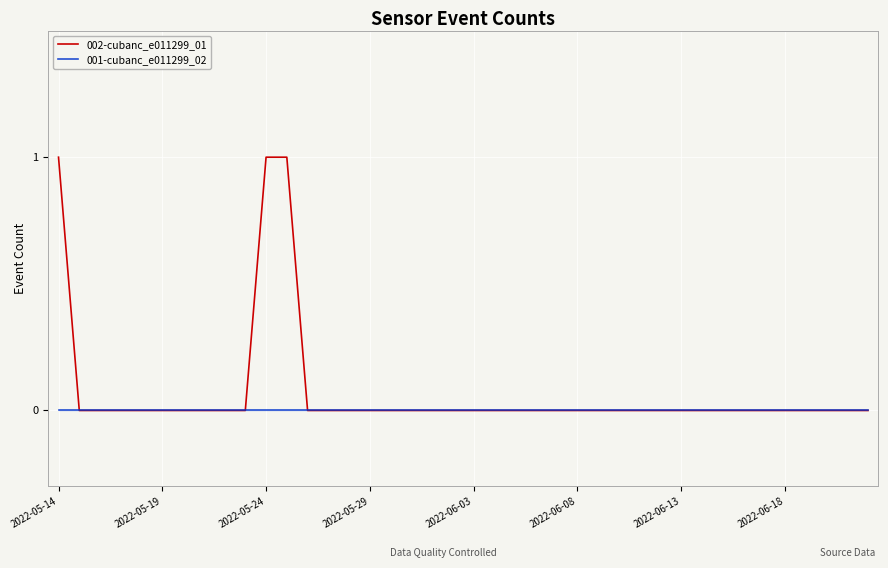

Which series has the largest total across all categories?

002-cubanc_e011299_01